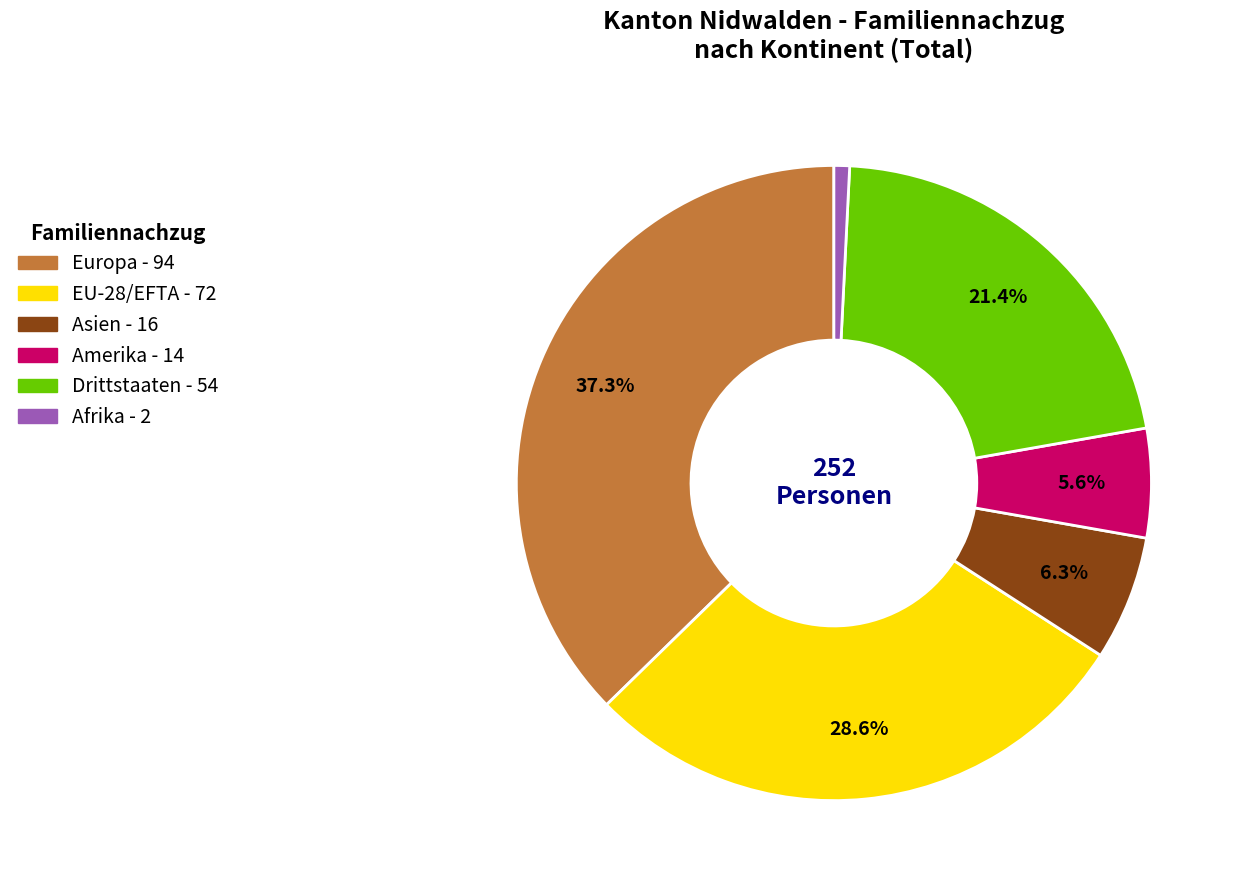

The Drittstaaten slice represents 21% of the pie. True or false?

True